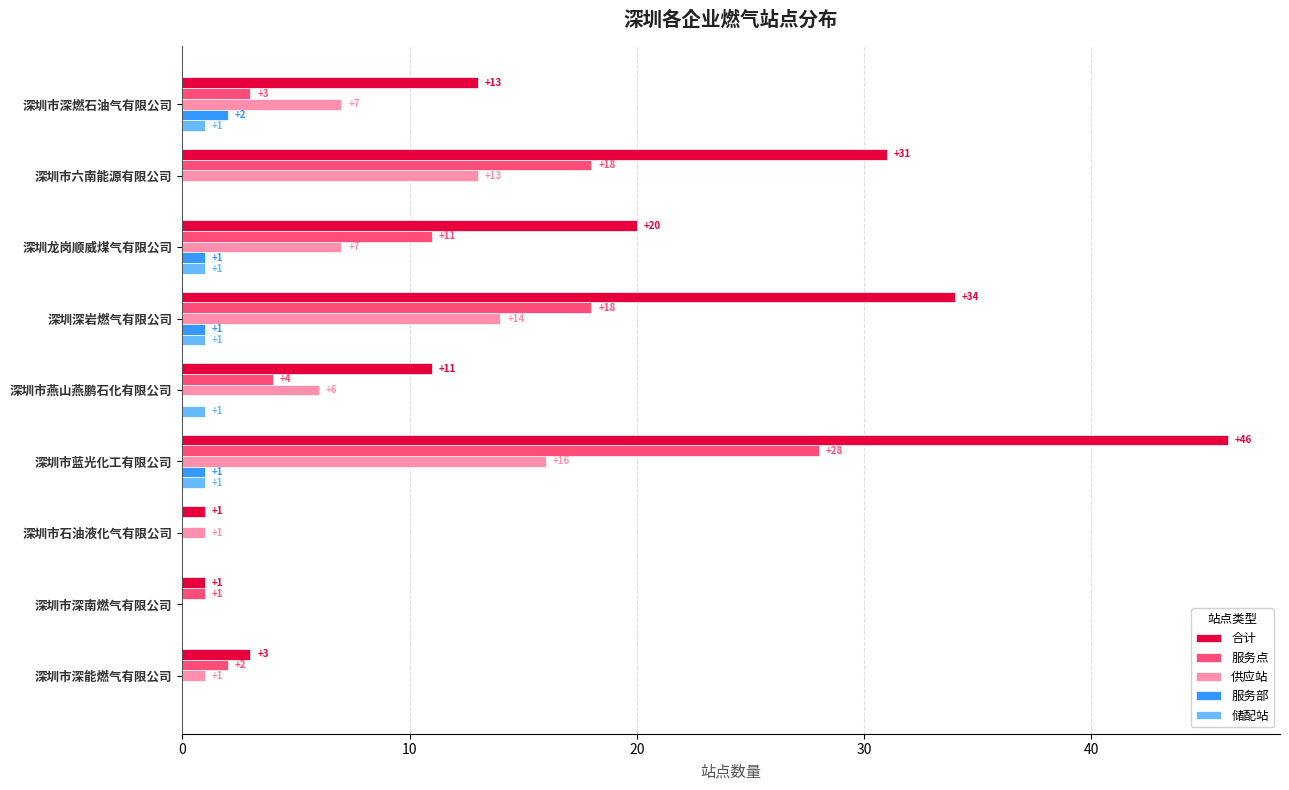

Which series has the largest total across all categories?

合计